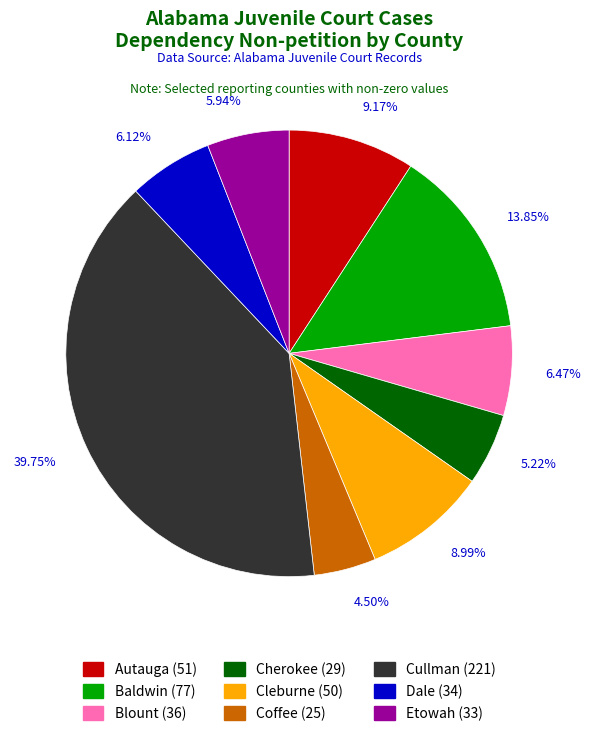

Between Etowah (33) and Cherokee (29), which is larger?

Etowah (33)